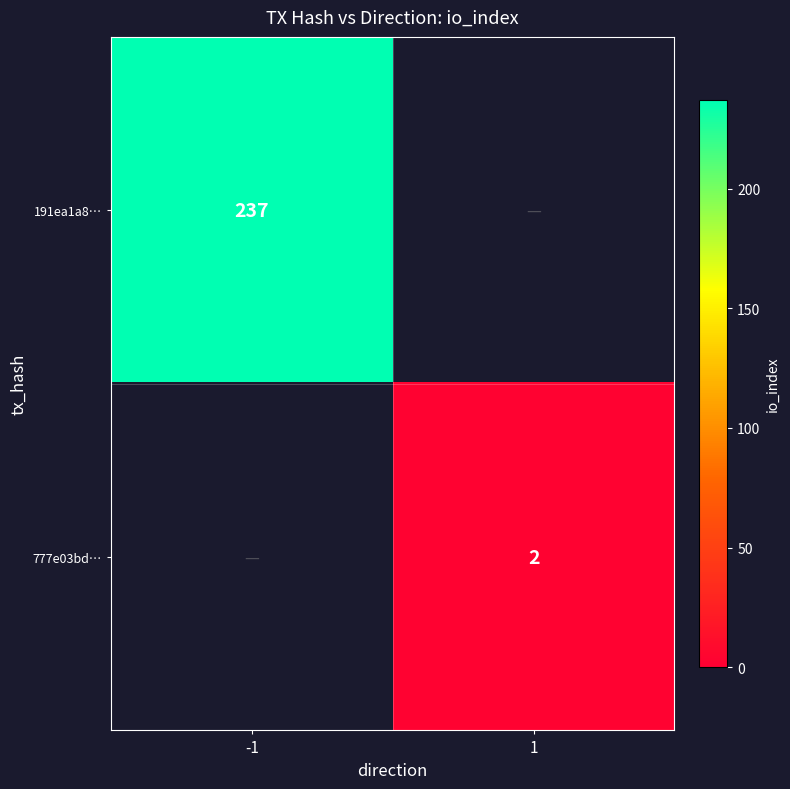

Between -1 and 1, which is larger?

-1